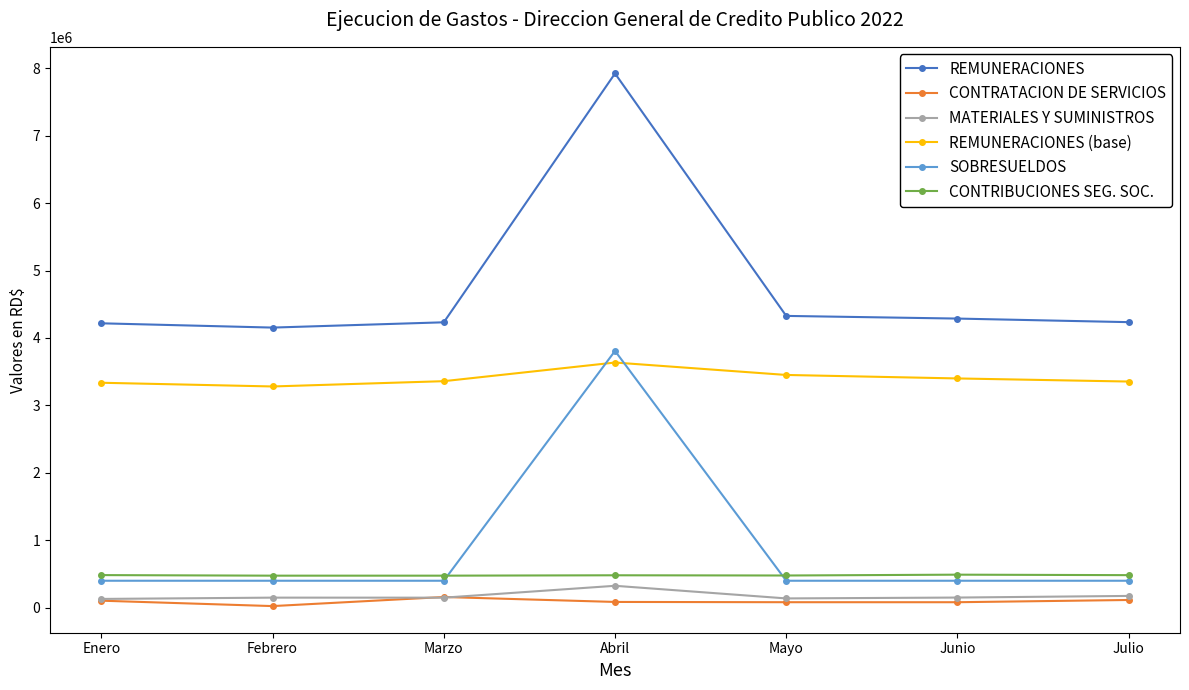

Which series has the largest total across all categories?

REMUNERACIONES